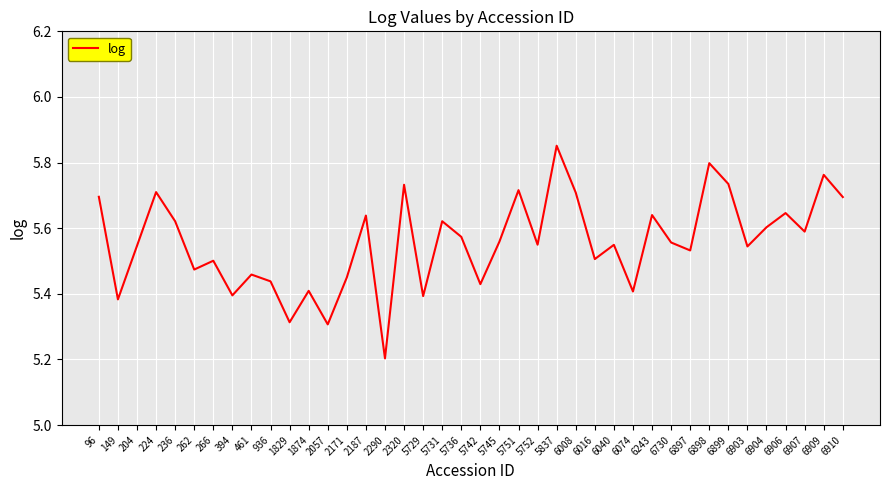

The chart shows a value of 5.6 at 5731. True or false?

True